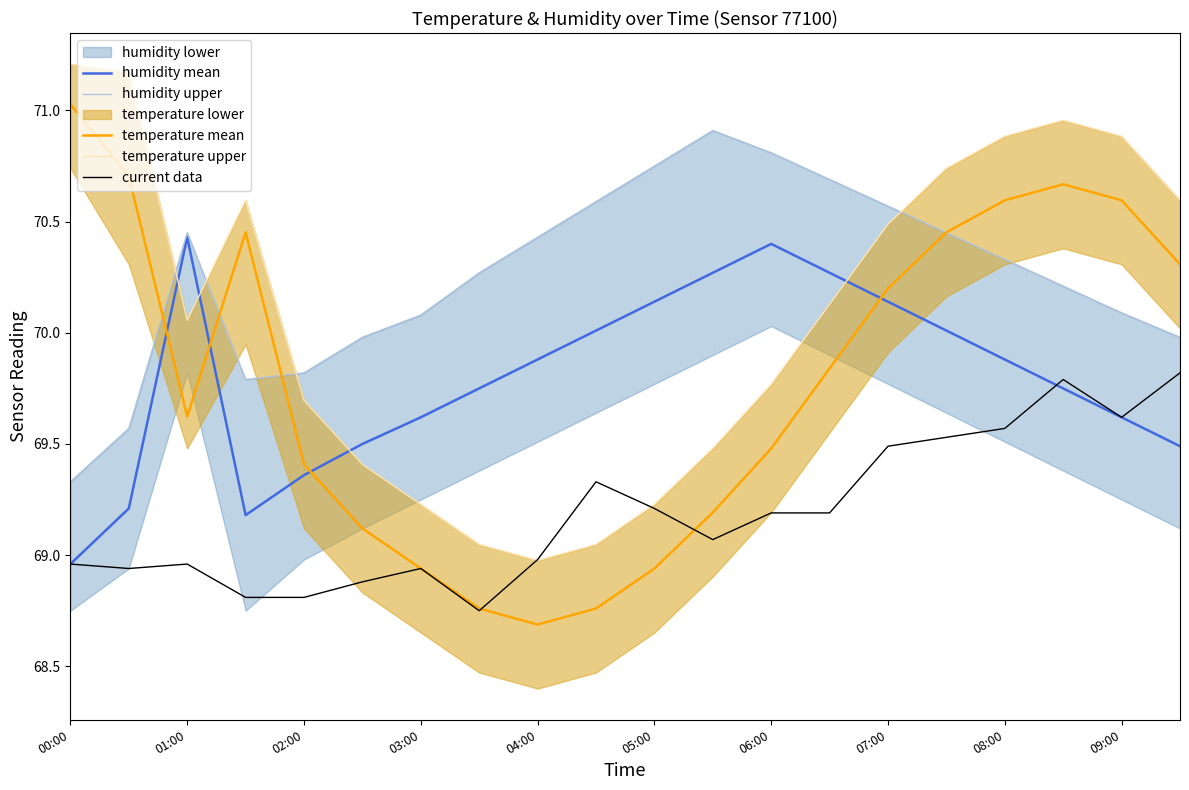

At which label does temperature mean reach its peak?

00:00